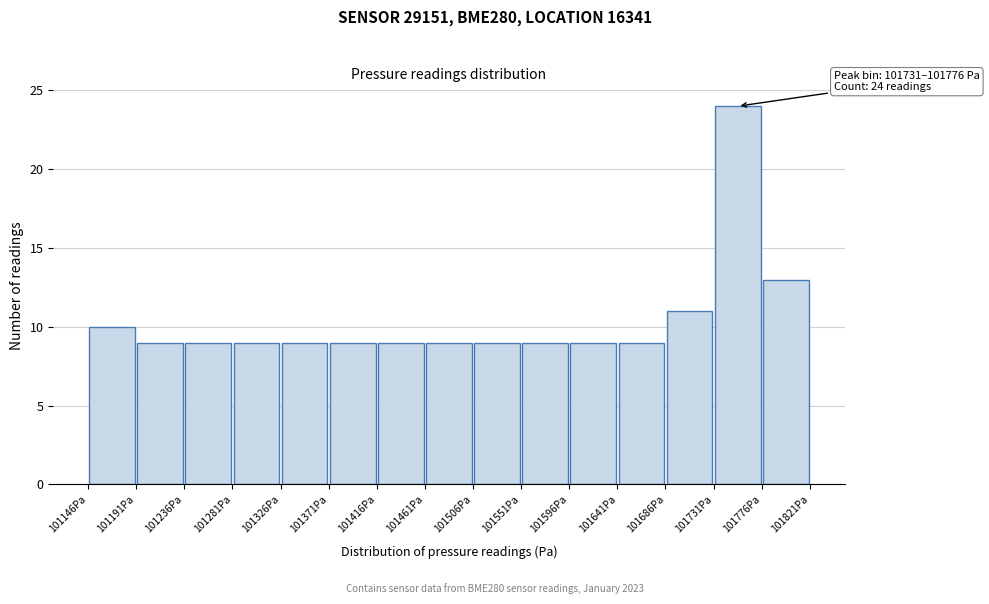

Over which range of the x-axis is the bar tallest?

101730 to 101775